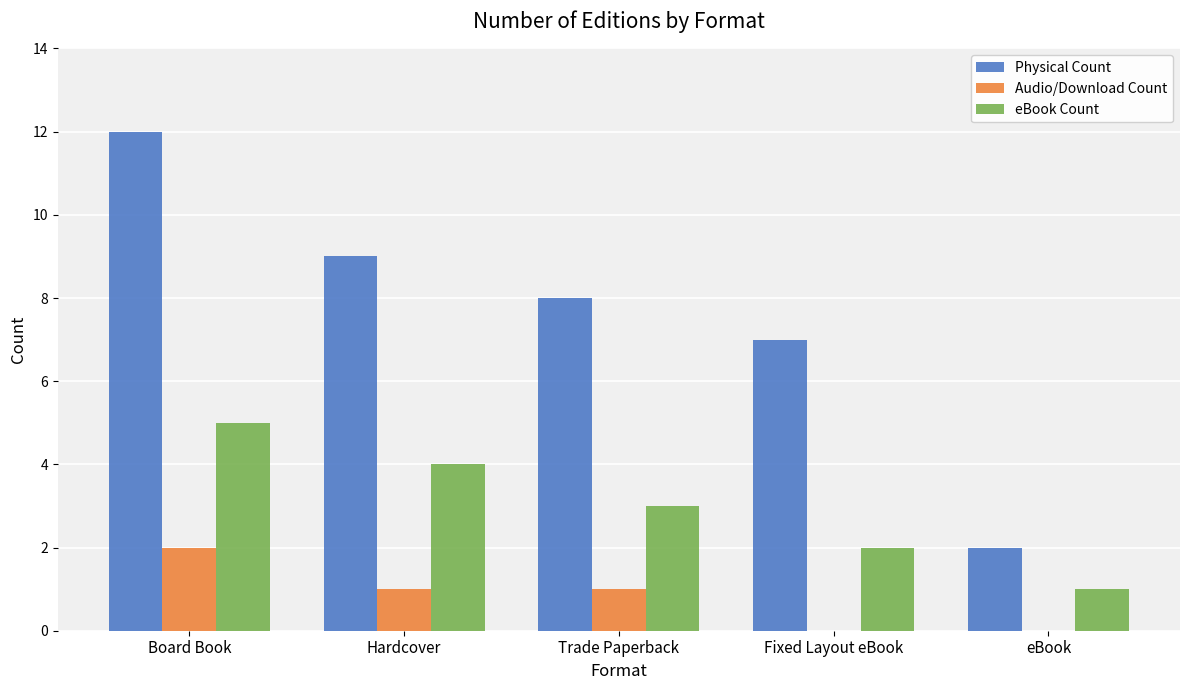

Count the number of categories in the chart.

5